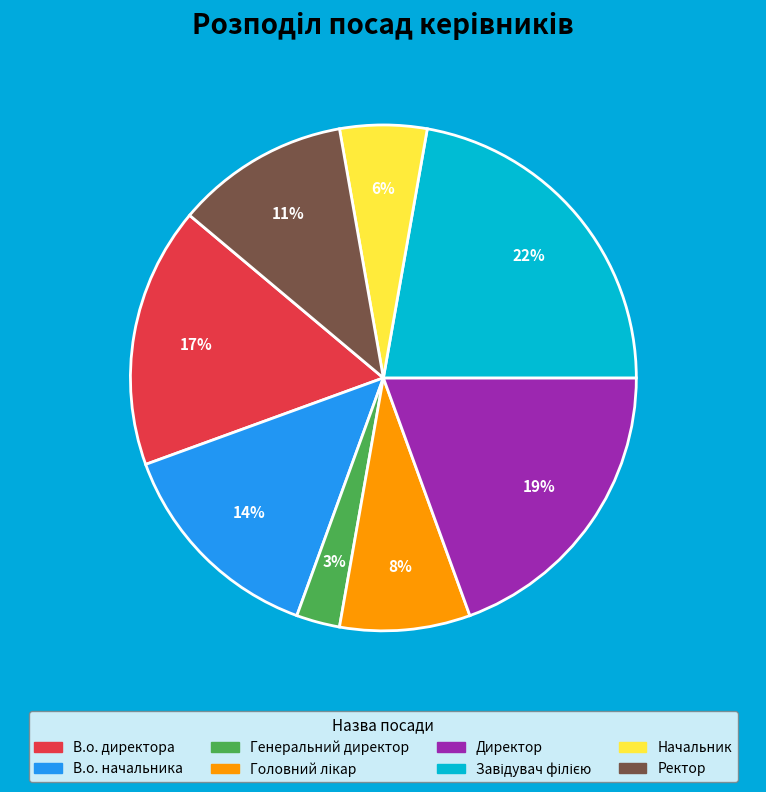

How many segments does this pie chart have?

8